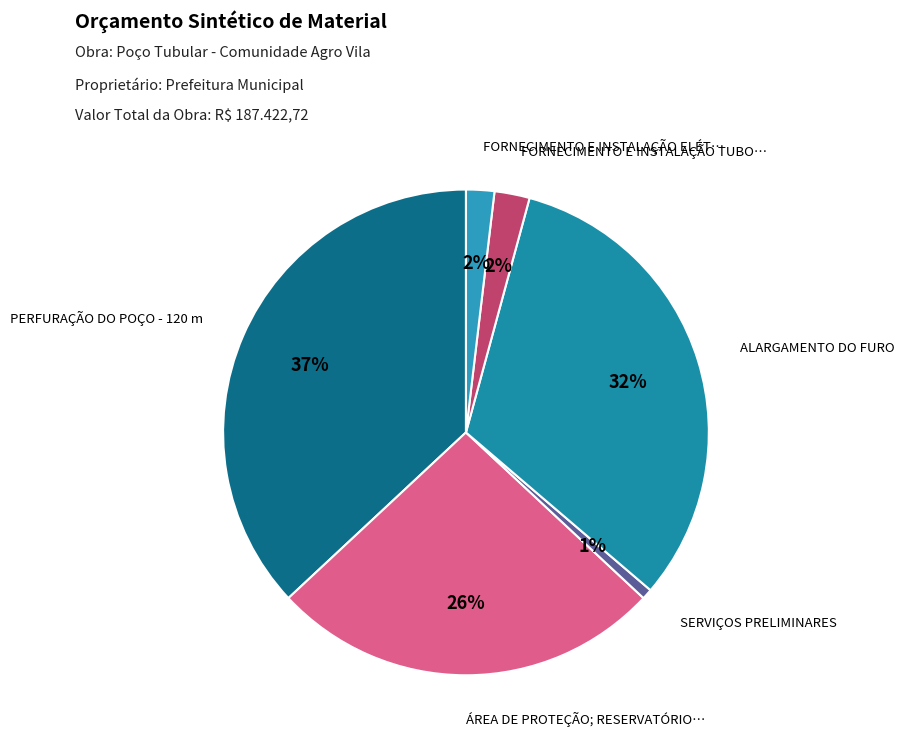

How many segments does this pie chart have?

6